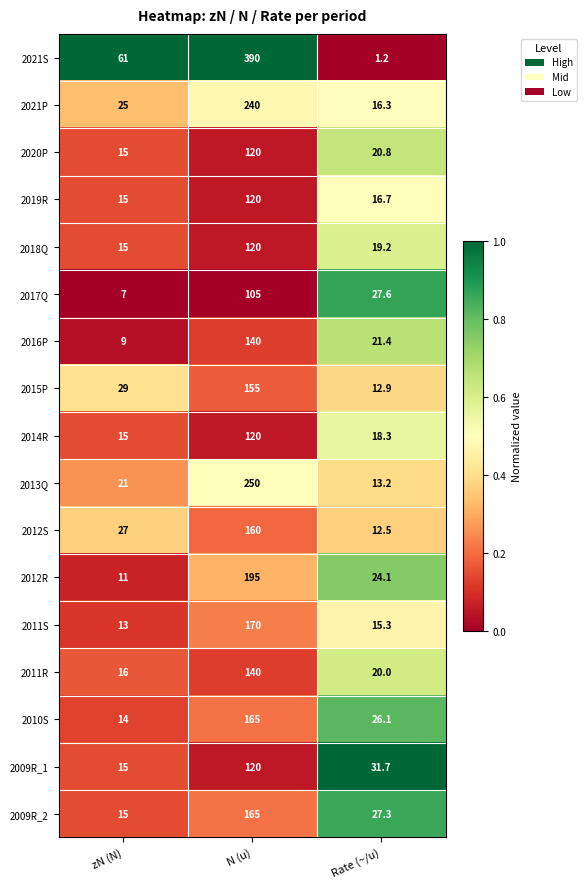

Is it true that 2018Q equals 9.1 at Rate (~/u)?

False